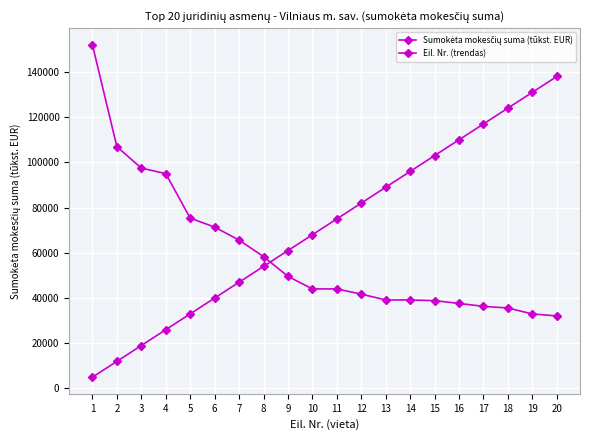

Is the value of Eil. Nr. (trendas) at 11 greater than the value of Sumokėta mokesčių suma (tūkst. EUR) at 18?

Yes